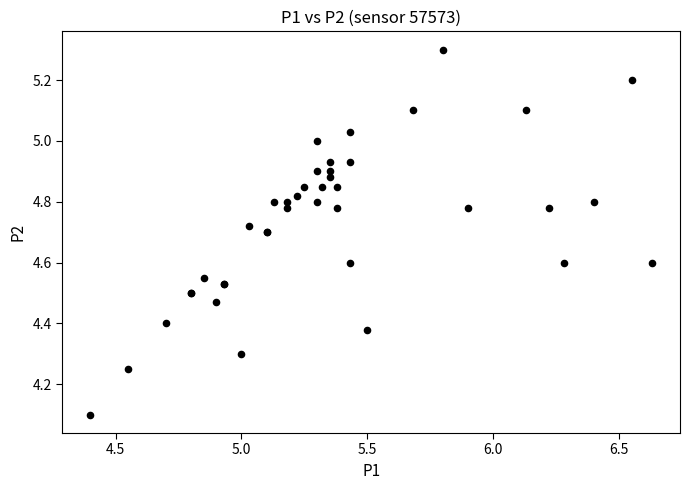

What Y value in the scatter plot is closest to 4?

4.1